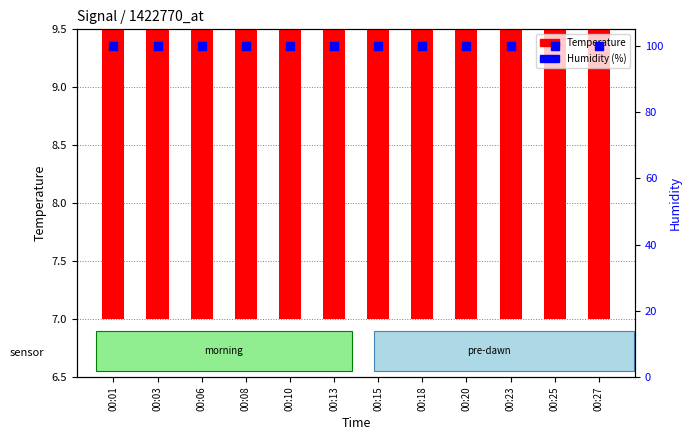

What are all the series names shown in the legend?

Temperature, Humidity